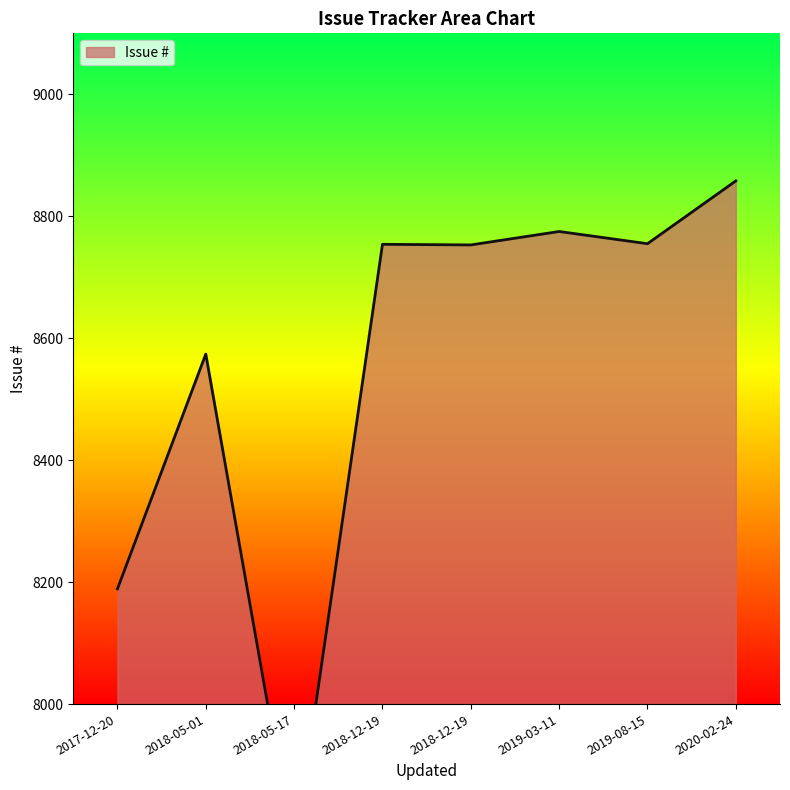

What is the value of the 5th point from the left?

8754